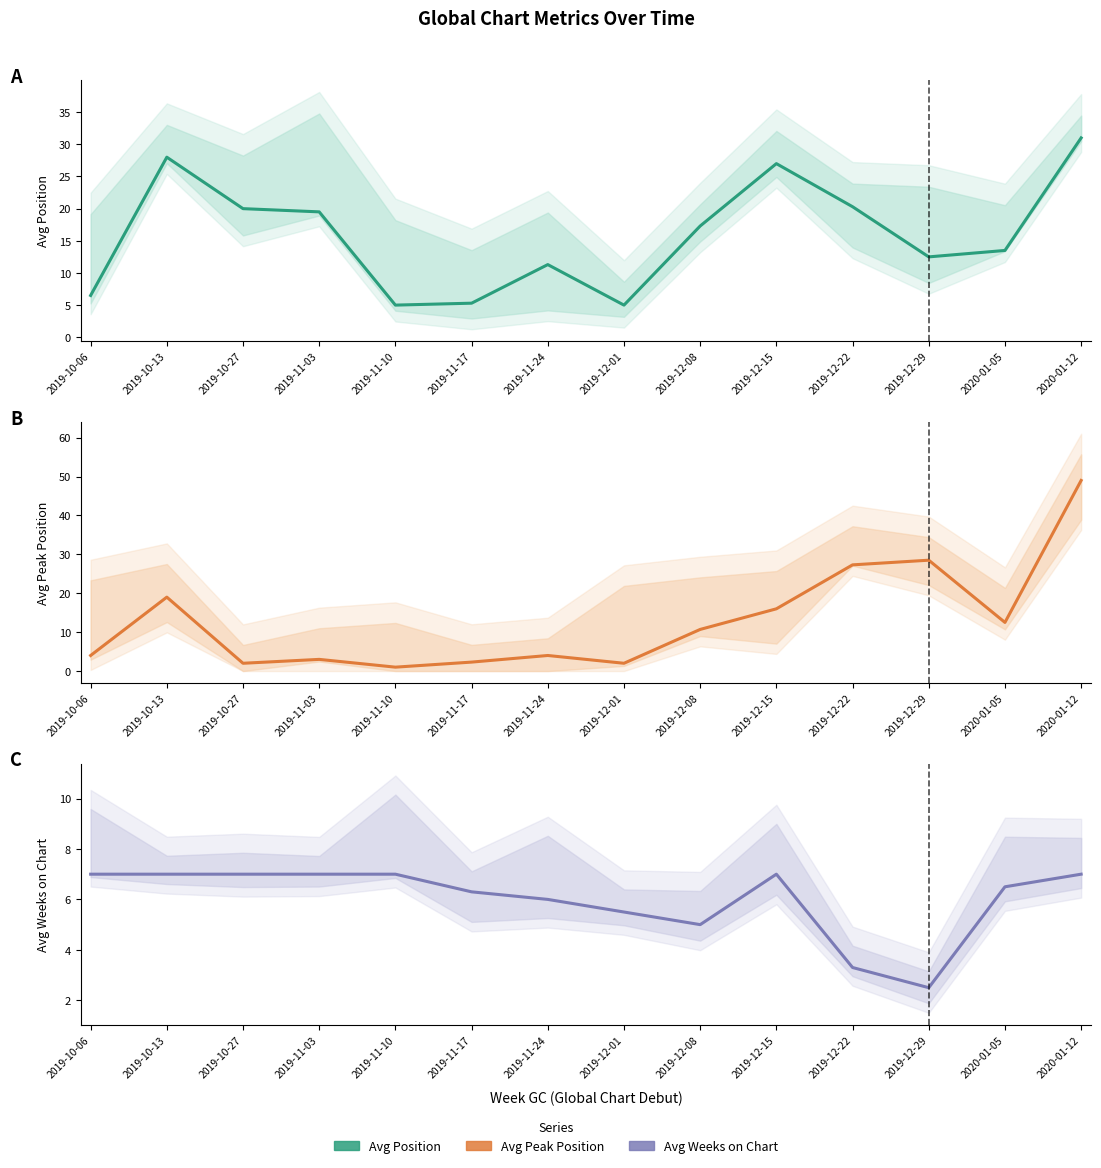

What is the difference between the maximum and minimum values in the Avg Weeks on Chart series?

4.5